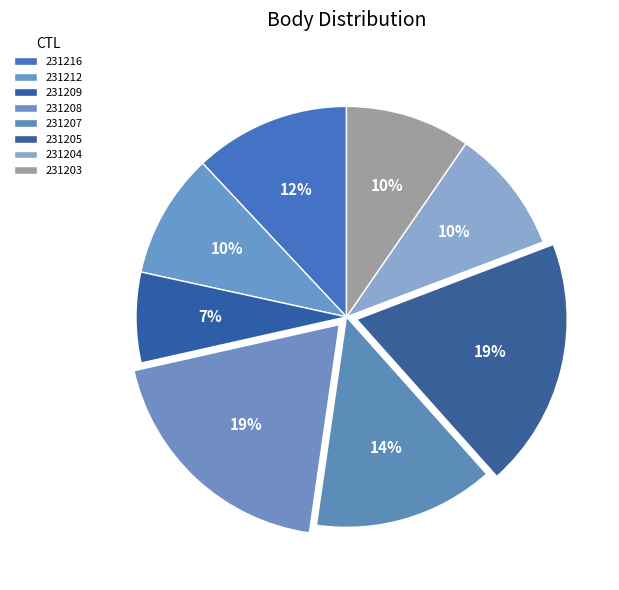

How many slices are in this pie chart?

8